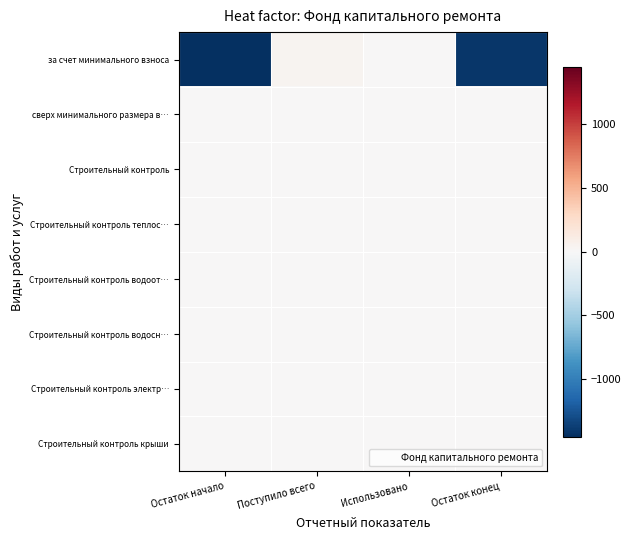

What is the spread (max minus min) of values at Поступило всего?

34.4